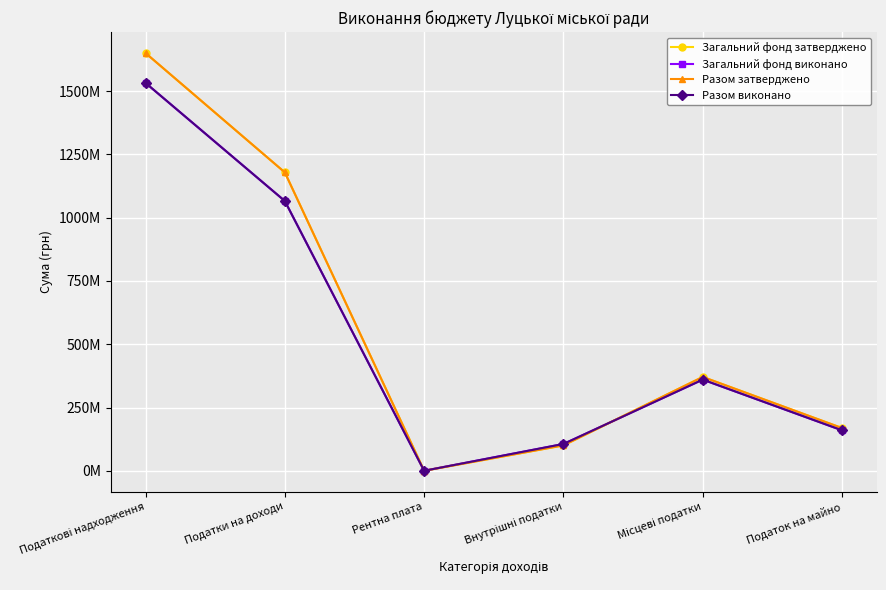

What is the approximate value of Загальний фонд виконано at Податок на майно?

159806134.4